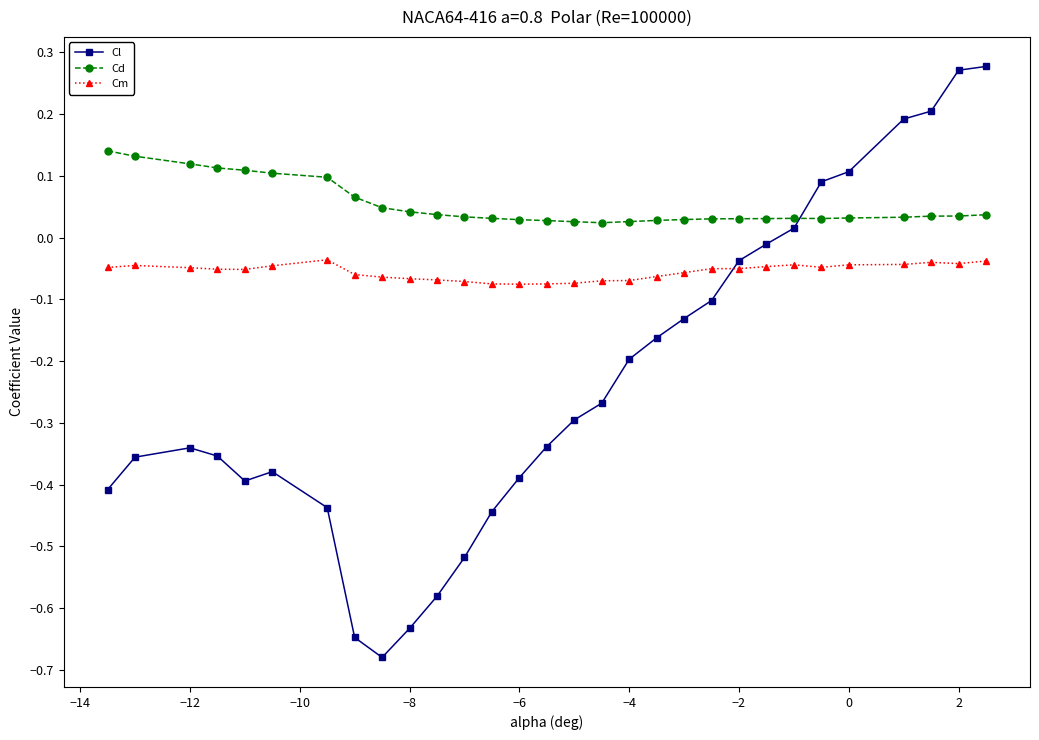

Which series has the widest spread of values?

Cl